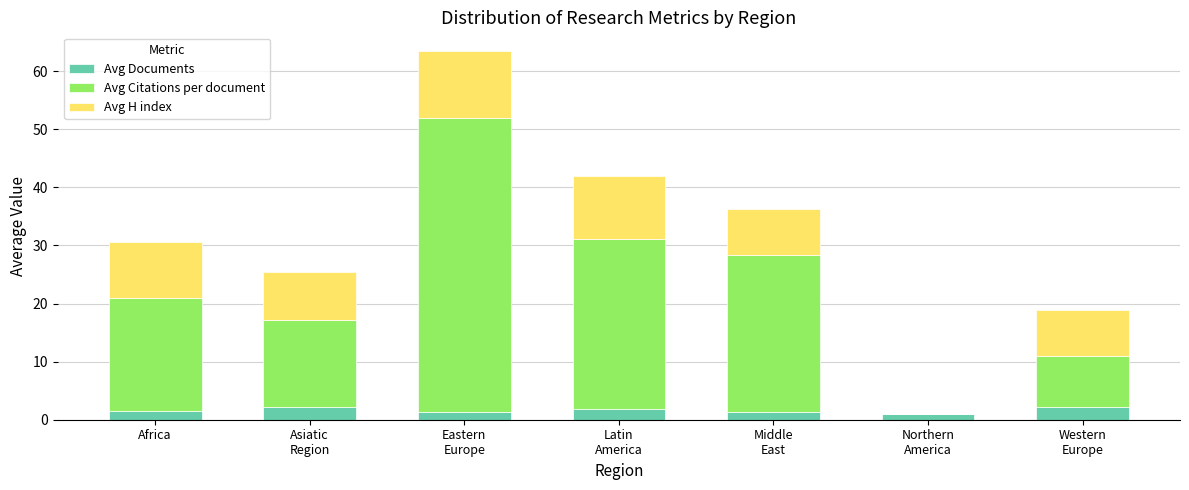

Does the chart contain stacked bars?

Yes